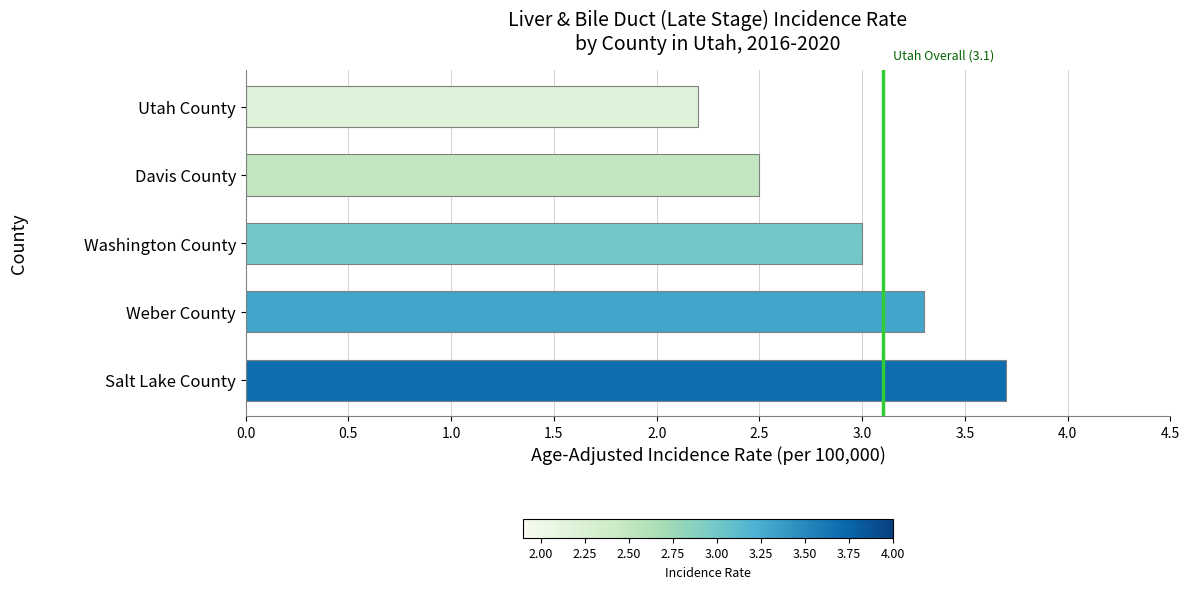

The value at Weber County is 5.6. True or false?

False